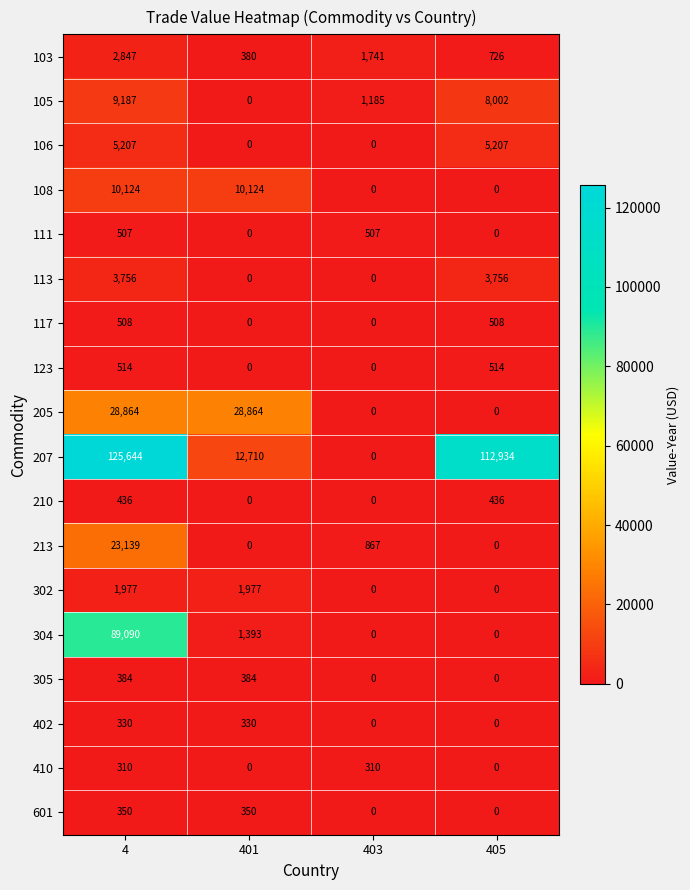

Where does the 304 series first go above 1393?

4